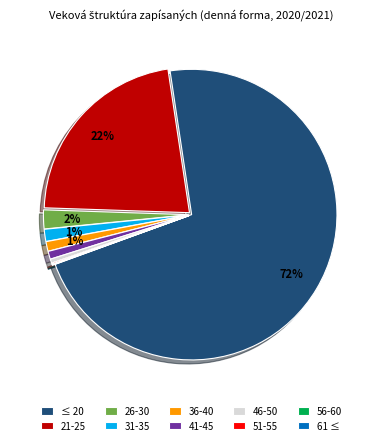

Is it true that 26-30 is 2% of the pie?

True